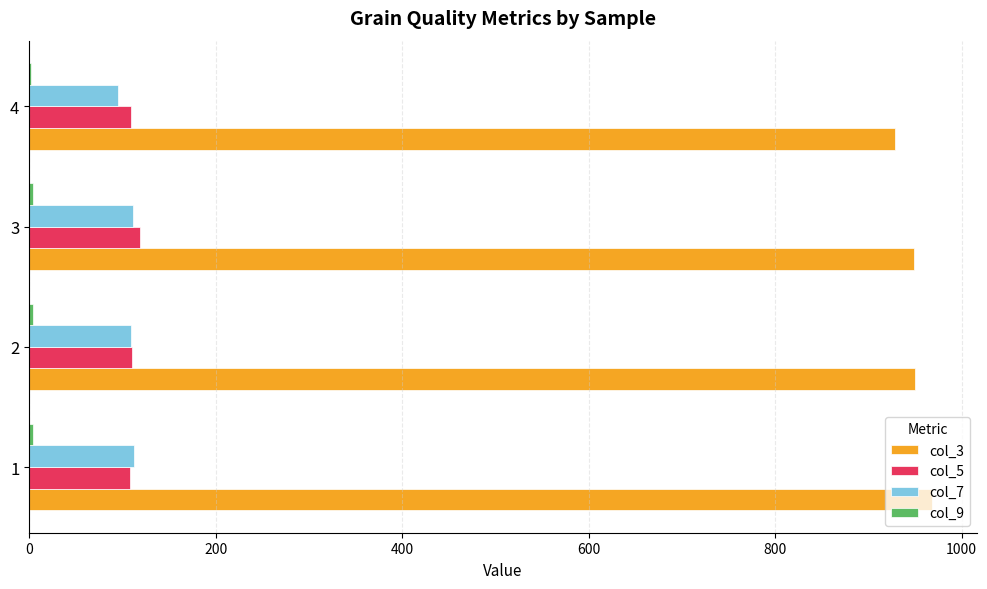

The value of col_3 at 1 is 968.0. True or false?

True